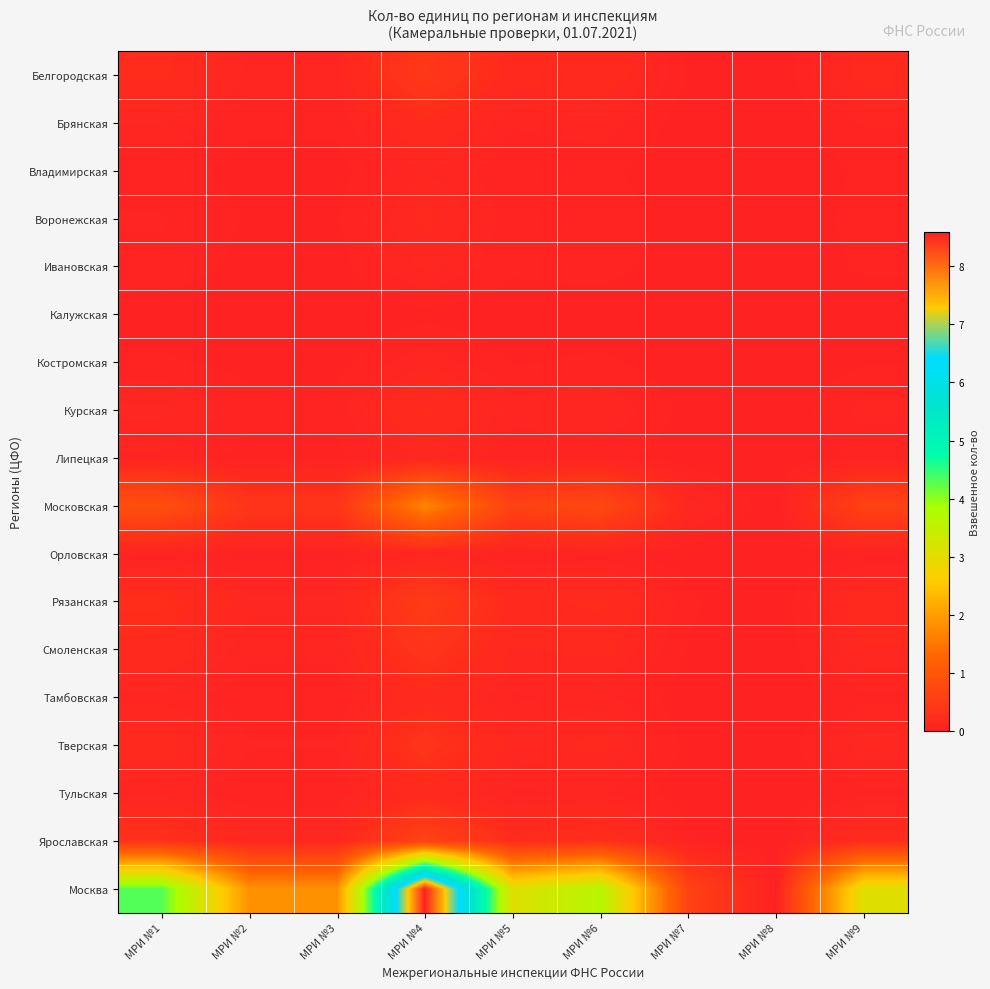

Reading right to left, list all the values displayed in this chart.

Белгородская: МРИ №9=0.2	МРИ №8=0.0	МРИ №7=0.0	МРИ №6=0.2	МРИ №5=0.2	МРИ №4=0.4	МРИ №3=0.1	МРИ №2=0.1	МРИ №1=0.2
Брянская: МРИ №9=0.1	МРИ №8=0.0	МРИ №7=0.0	МРИ №6=0.1	МРИ №5=0.1	МРИ №4=0.2	МРИ №3=0.0	МРИ №2=0.0	МРИ №1=0.1
Владимирская: МРИ №9=0.0	МРИ №8=0.0	МРИ №7=0.0	МРИ №6=0.0	МРИ №5=0.0	МРИ №4=0.1	МРИ №3=0.0	МРИ №2=0.0	МРИ №1=0.1
Воронежская: МРИ №9=0.1	МРИ №8=0.0	МРИ №7=0.0	МРИ №6=0.1	МРИ №5=0.1	МРИ №4=0.1	МРИ №3=0.0	МРИ №2=0.0	МРИ №1=0.1
Ивановская: МРИ №9=0.0	МРИ №8=0.0	МРИ №7=0.0	МРИ №6=0.1	МРИ №5=0.0	МРИ №4=0.1	МРИ №3=0.0	МРИ №2=0.0	МРИ №1=0.1
Калужская: МРИ №9=0.0	МРИ №8=0.0	МРИ №7=0.0	МРИ №6=0.0	МРИ №5=0.0	МРИ №4=0.0	МРИ №3=0.0	МРИ №2=0.0	МРИ №1=0.0
Костромская: МРИ №9=0.0	МРИ №8=0.0	МРИ №7=0.0	МРИ №6=0.0	МРИ №5=0.0	МРИ №4=0.1	МРИ №3=0.0	МРИ №2=0.0	МРИ №1=0.0
Курская: МРИ №9=0.1	МРИ №8=0.0	МРИ №7=0.0	МРИ №6=0.1	МРИ №5=0.1	МРИ №4=0.2	МРИ №3=0.1	МРИ №2=0.1	МРИ №1=0.1
Липецкая: МРИ №9=0.0	МРИ №8=0.0	МРИ №7=0.0	МРИ №6=0.1	МРИ №5=0.0	МРИ №4=0.1	МРИ №3=0.0	МРИ №2=0.0	МРИ №1=0.1
Московская: МРИ №9=0.6	МРИ №8=0.0	МРИ №7=0.1	МРИ №6=0.7	МРИ №5=0.6	МРИ №4=1.7	МРИ №3=0.4	МРИ №2=0.4	МРИ №1=0.9
Орловская: МРИ №9=0.0	МРИ №8=0.0	МРИ №7=0.0	МРИ №6=0.0	МРИ №5=0.0	МРИ №4=0.1	МРИ №3=0.0	МРИ №2=0.0	МРИ №1=0.0
Рязанская: МРИ №9=0.2	МРИ №8=0.0	МРИ №7=0.0	МРИ №6=0.2	МРИ №5=0.2	МРИ №4=0.5	МРИ №3=0.1	МРИ №2=0.1	МРИ №1=0.2
Смоленская: МРИ №9=0.1	МРИ №8=0.0	МРИ №7=0.0	МРИ №6=0.1	МРИ №5=0.1	МРИ №4=0.4	МРИ №3=0.1	МРИ №2=0.1	МРИ №1=0.2
Тамбовская: МРИ №9=0.1	МРИ №8=0.0	МРИ №7=0.0	МРИ №6=0.1	МРИ №5=0.1	МРИ №4=0.2	МРИ №3=0.0	МРИ №2=0.0	МРИ №1=0.1
Тверская: МРИ №9=0.1	МРИ №8=0.0	МРИ №7=0.0	МРИ №6=0.1	МРИ №5=0.1	МРИ №4=0.3	МРИ №3=0.1	МРИ №2=0.1	МРИ №1=0.2
Тульская: МРИ №9=0.1	МРИ №8=0.0	МРИ №7=0.0	МРИ №6=0.1	МРИ №5=0.1	МРИ №4=0.2	МРИ №3=0.0	МРИ №2=0.0	МРИ №1=0.1
Ярославская: МРИ №9=0.2	МРИ №8=0.0	МРИ №7=0.0	МРИ №6=0.3	МРИ №5=0.2	МРИ №4=0.6	МРИ №3=0.1	МРИ №2=0.1	МРИ №1=0.3
Москва: МРИ №9=3.1	МРИ №8=0.0	МРИ №7=0.6	МРИ №6=3.7	МРИ №5=3.1	МРИ №4=8.6	МРИ №3=1.8	МРИ №2=1.8	МРИ №1=4.3